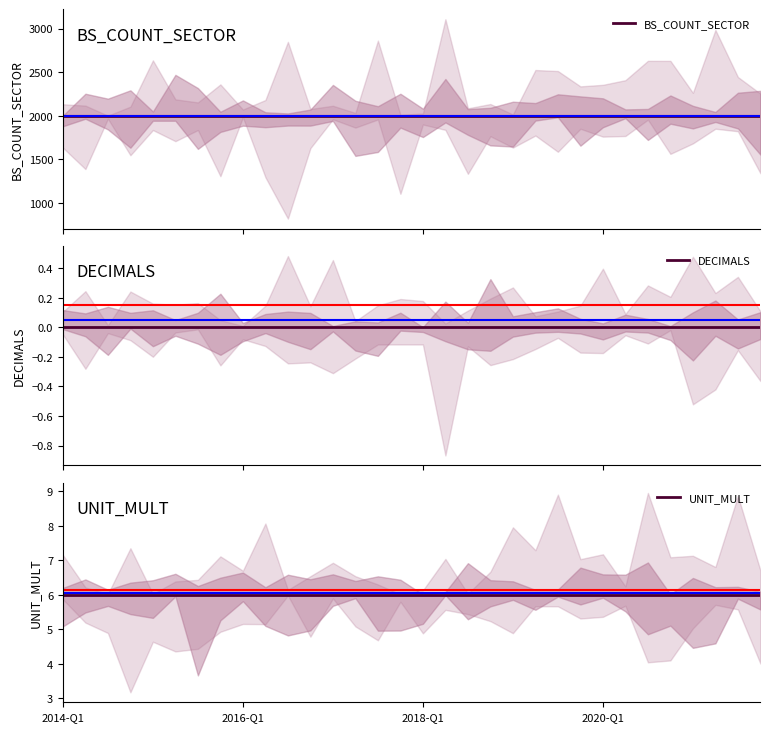

What is the total value across all series at 26?

2006